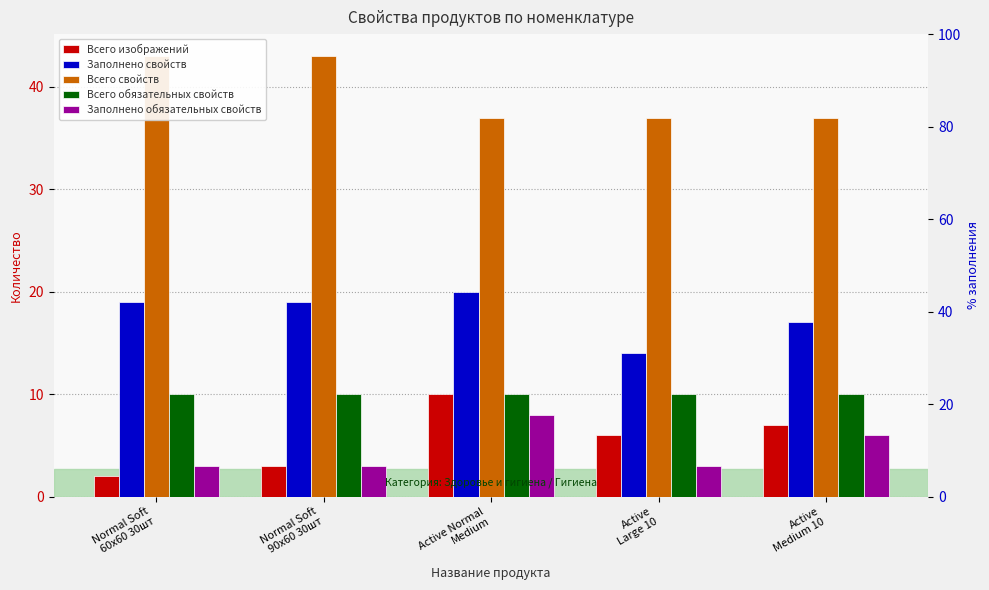

How many values in the Заполнено свойств series exceed 19?

1